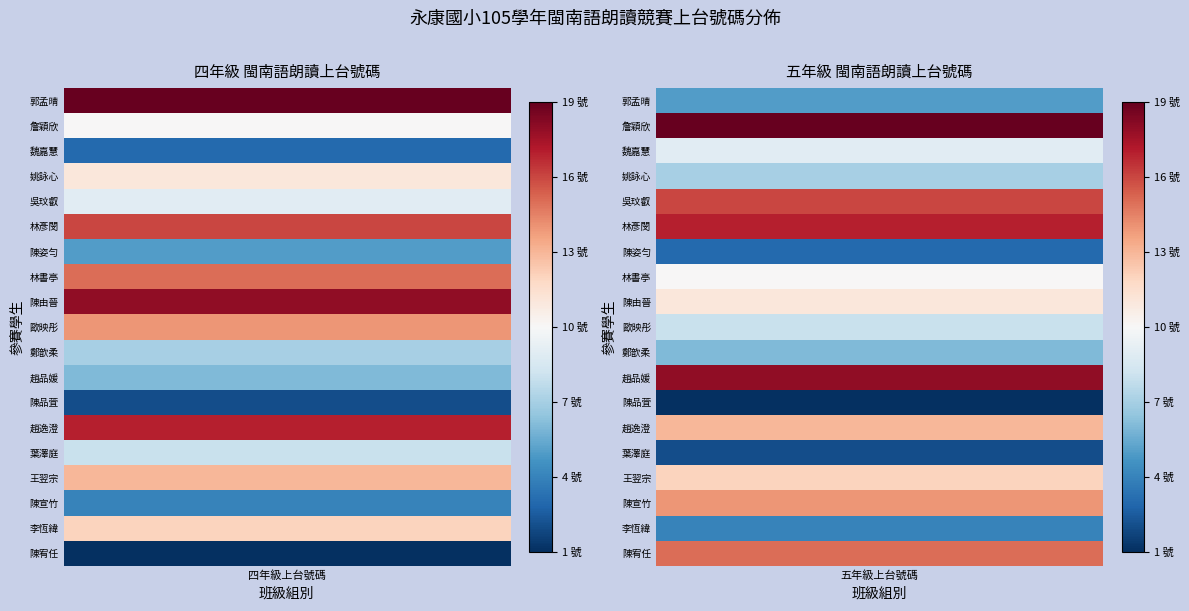

True or false: 五年級 has a value of 13 at 13.

True